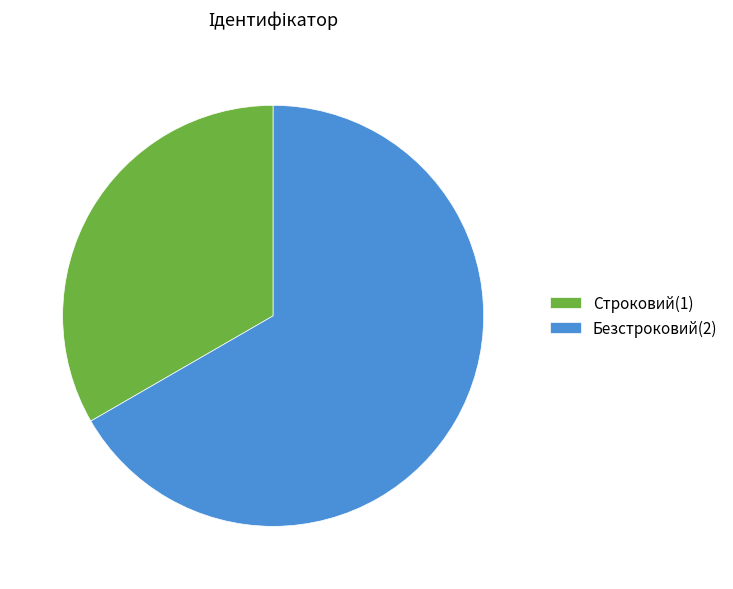

Is there a majority slice in this chart?

Yes